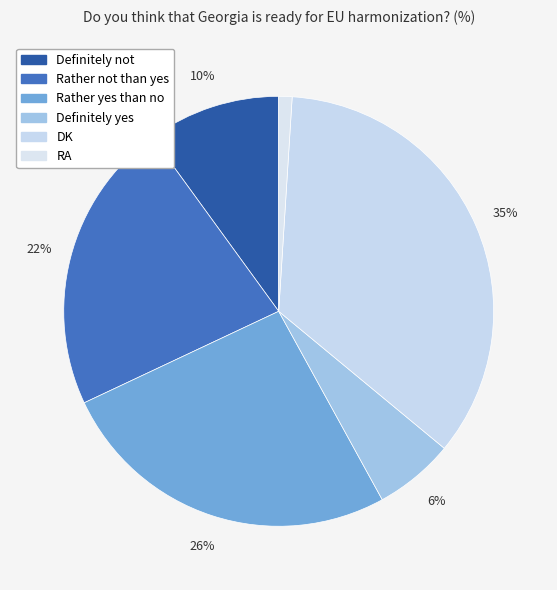

How many slices are in this pie chart?

6